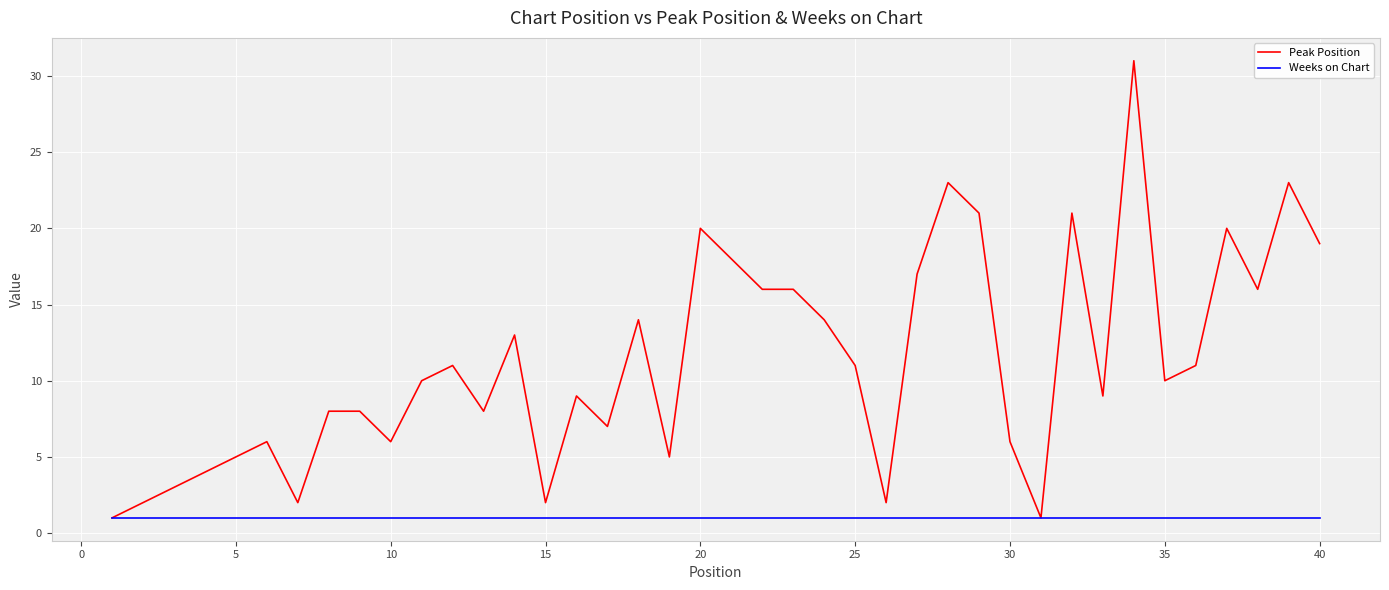

Does the chart display data point markers on the line(s)?

No